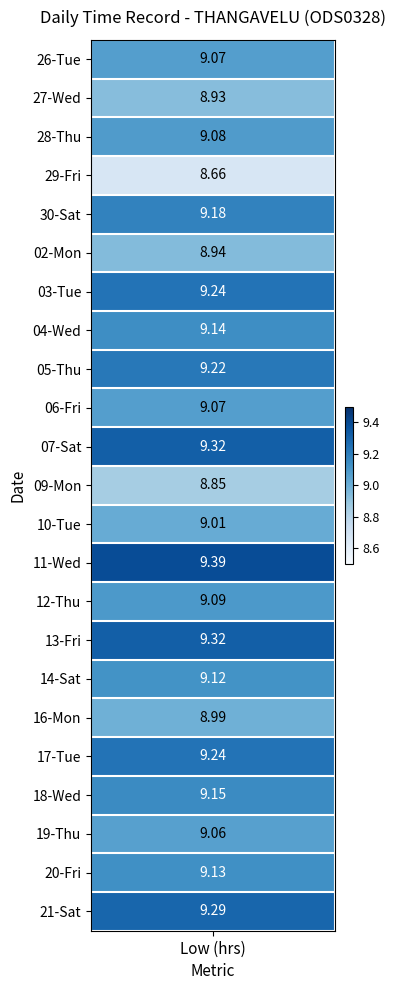

How many series are shown in this chart?

23